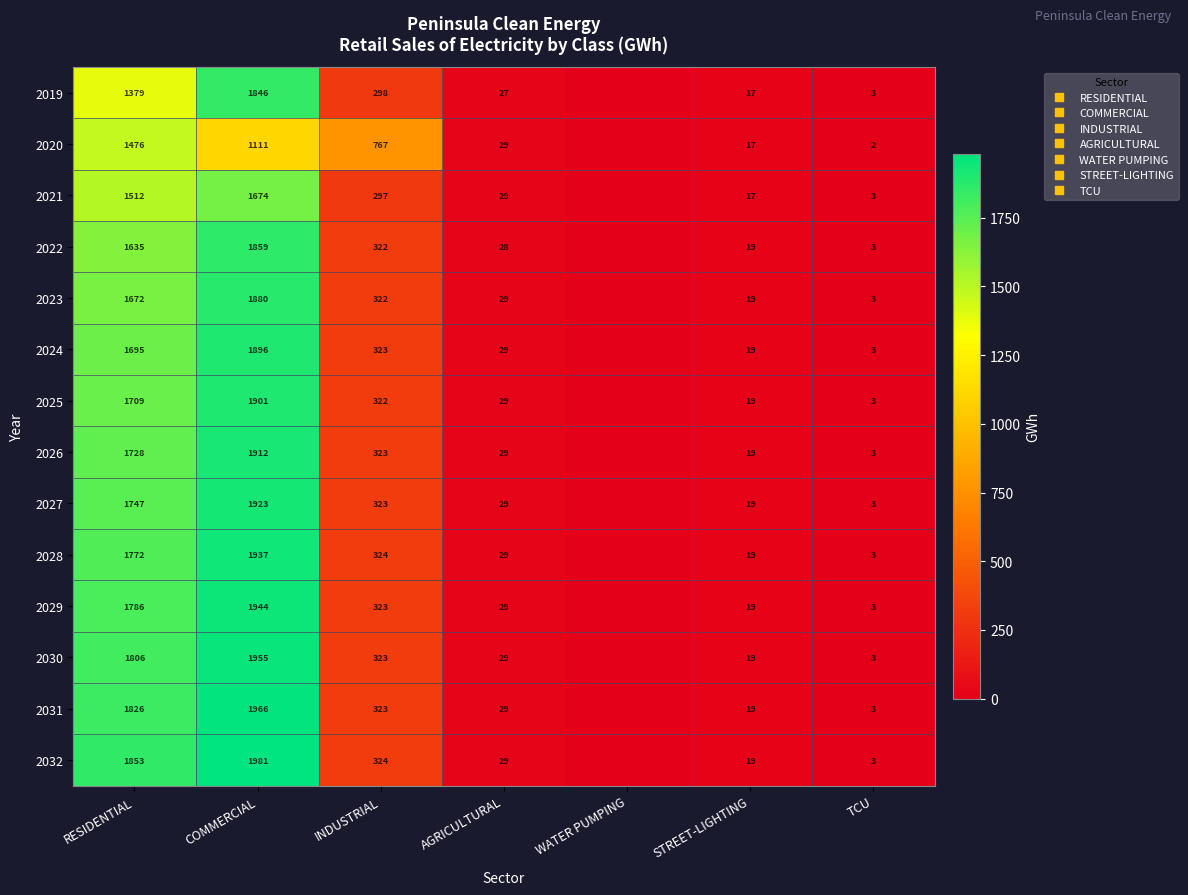

Where is 2030 nearest to the value 977?

INDUSTRIAL